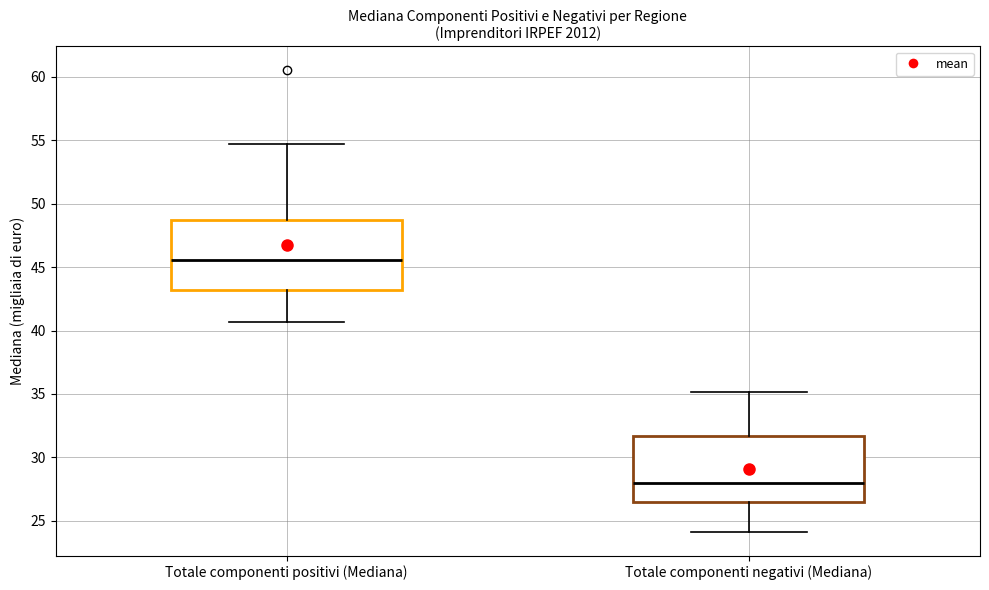

Reading left to right, read every box against the y-axis: the position of its median line, the range the box covers, and the ends of its whiskers. The values are not printed on the chart, so give them approximately, as read against the axis.

Totale componenti positivi (Mediana): median 45.5, box 43.0 to 48.5, whiskers 40.5 to 54.5
Totale componenti negativi (Mediana): median 28.0, box 26.5 to 31.5, whiskers 24.0 to 35.0